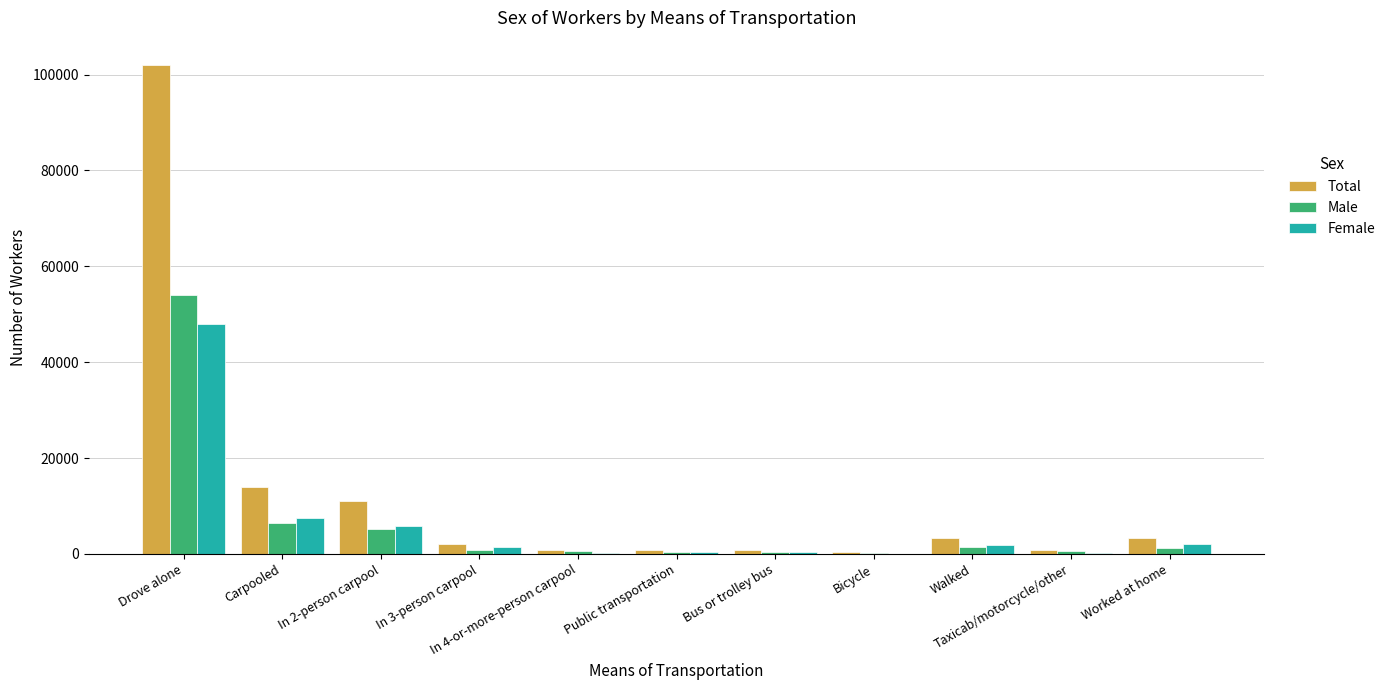

What is the maximum value shown in the chart?

101982